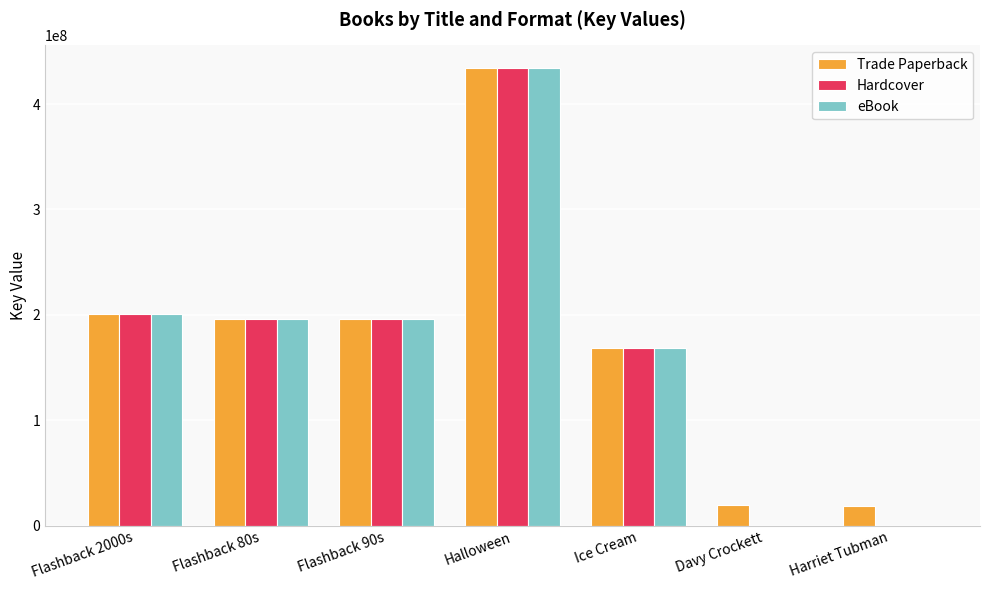

At which category is the sum across all series the highest?

Halloween